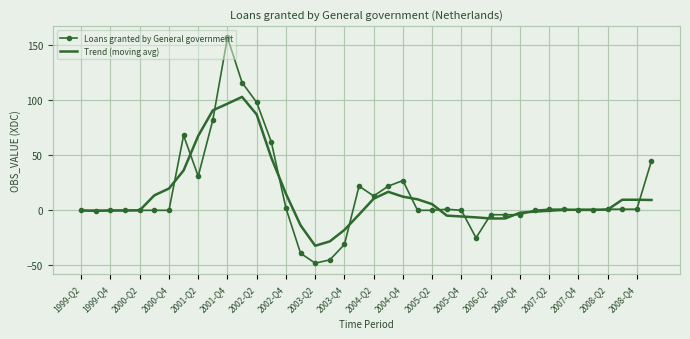

True or false: Loans granted by General government and Trend (moving avg) intersect in this chart.

True